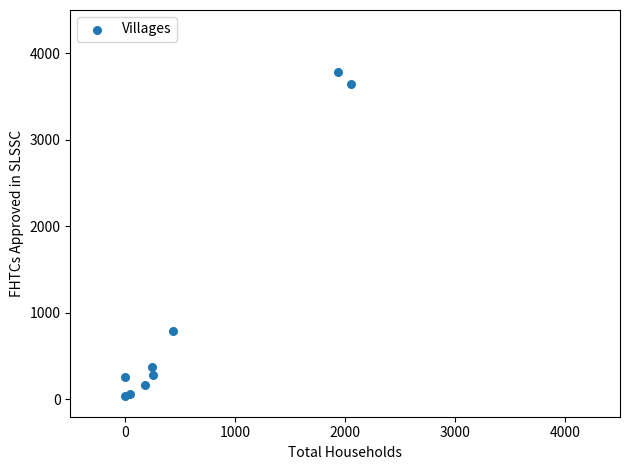

What Y value in the scatter plot is closest to 1908?

785